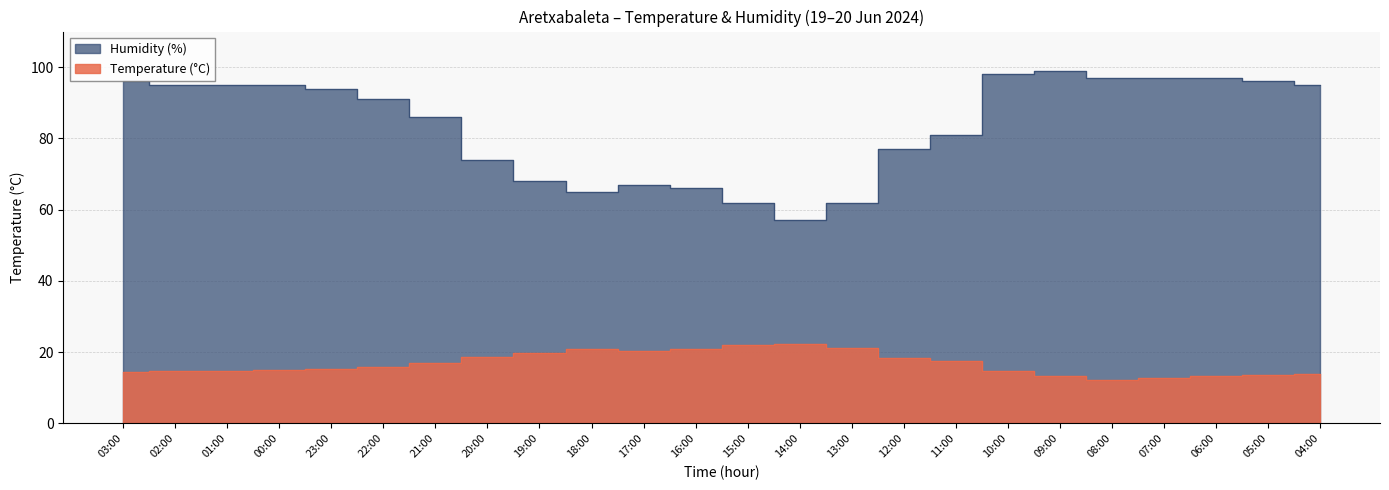

Which category has the lowest value in the Humidity (%) series?

14:00